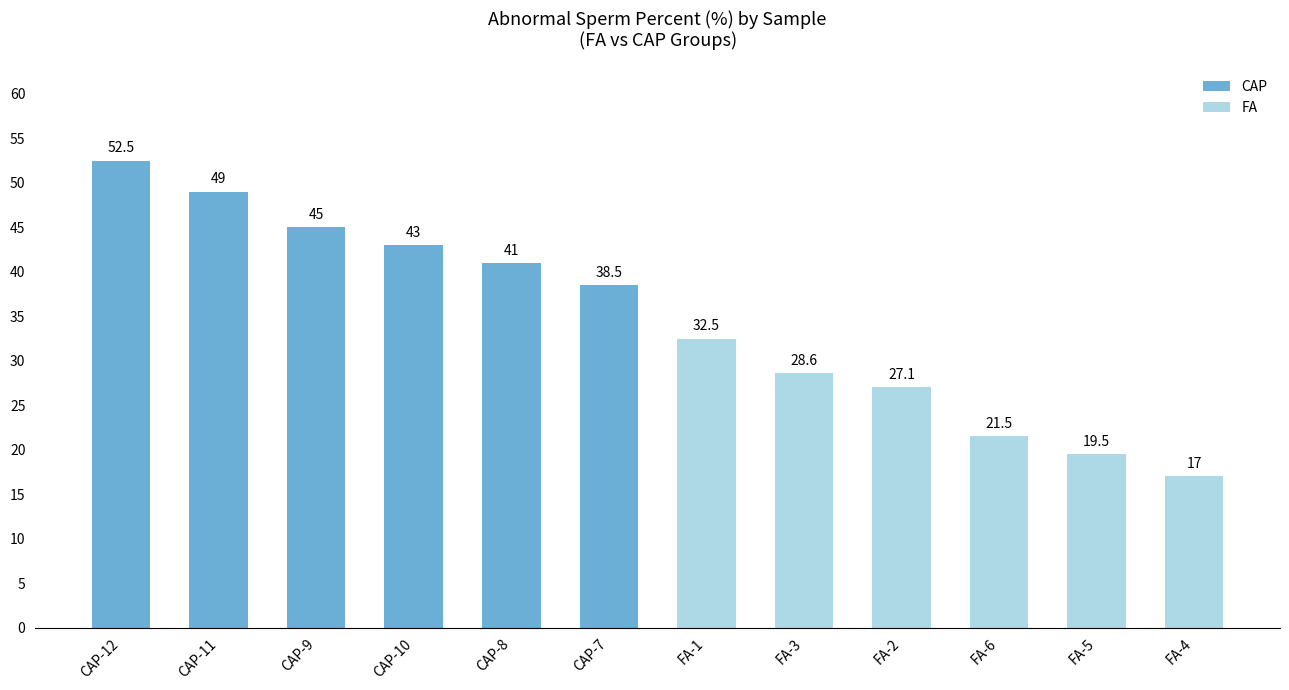

Reading left to right, transcribe all the data shown in this chart.

52.5	49.0	45.0	43.0	41.0	38.5	32.5	28.6	27.1	21.5	19.5	17.0